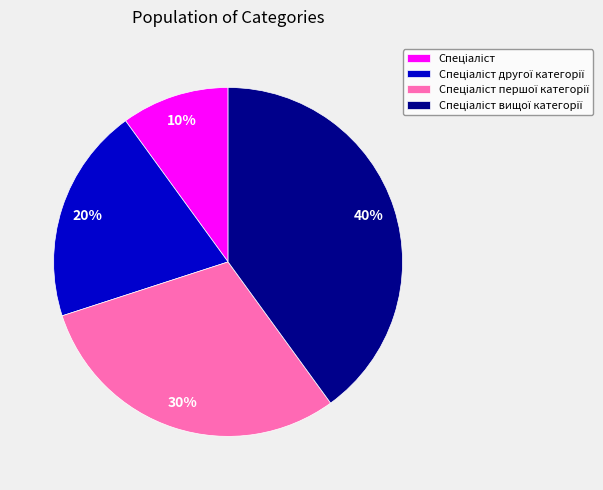

Is there a majority slice in this chart?

No